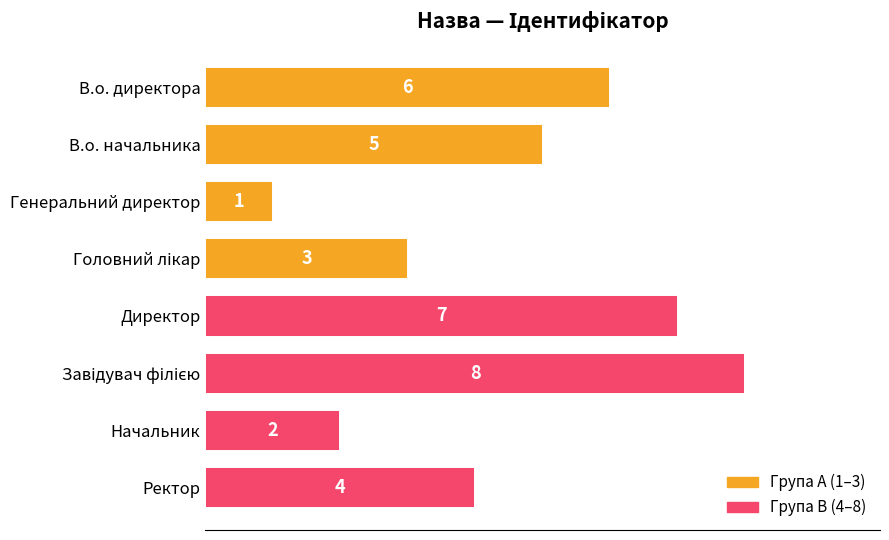

What position from the top is Ректор?

8